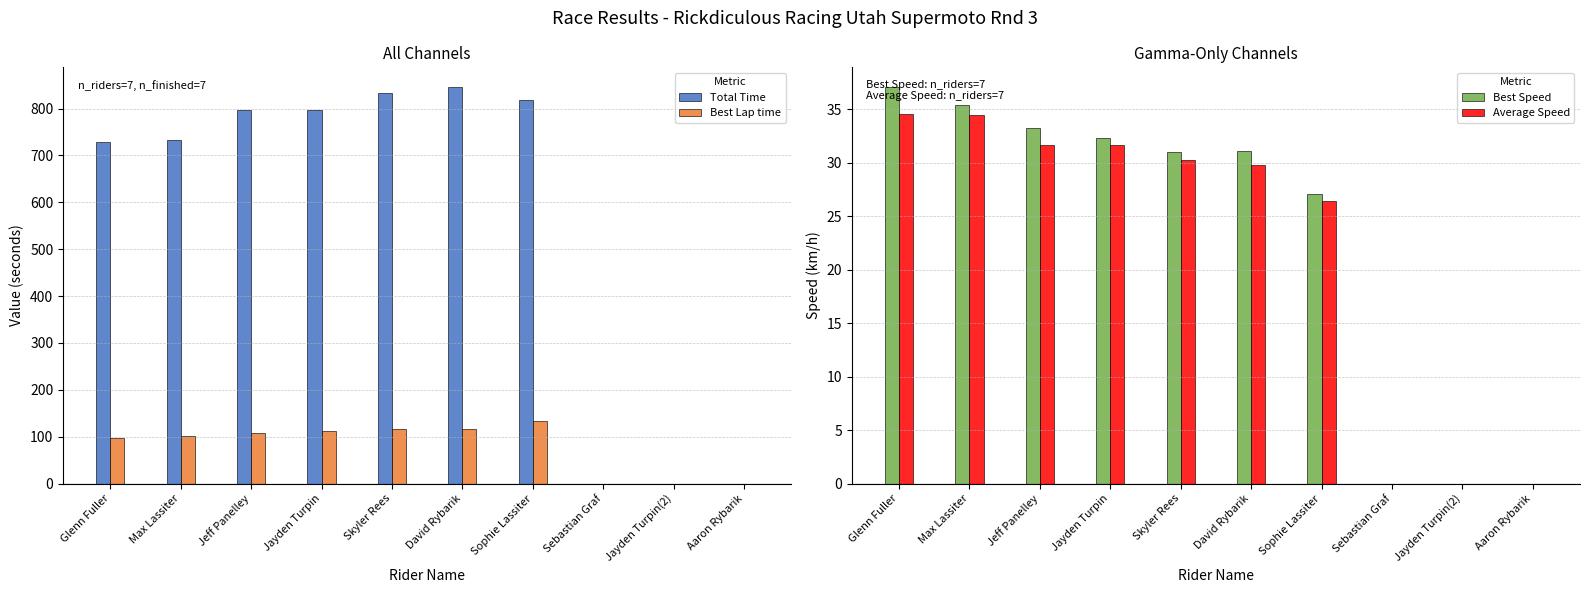

Is the value of Best Lap time at Aaron Rybarik greater than the value of Average Speed at Jeff Panelley?

No